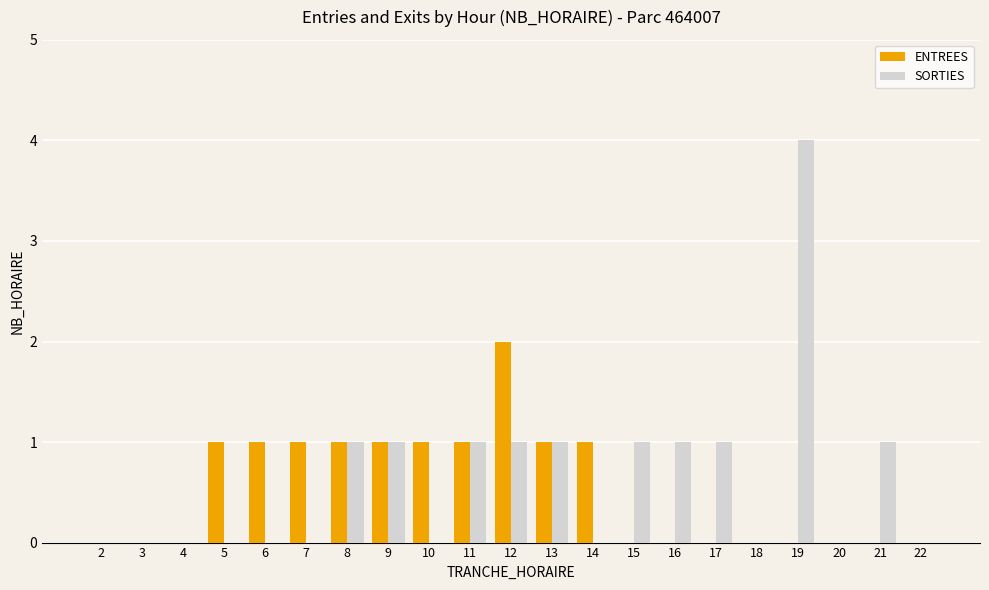

Between 10 and 22, which series saw the biggest shift?

ENTREES